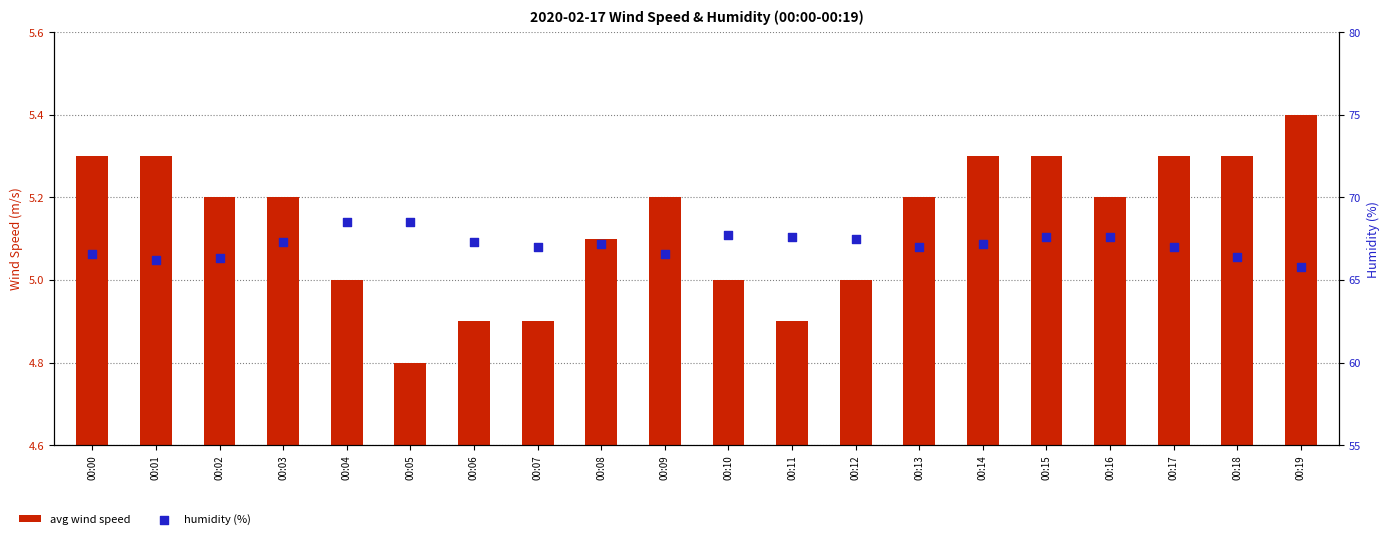

What are all the series names shown in the legend?

avg wind speed, humidity (%)